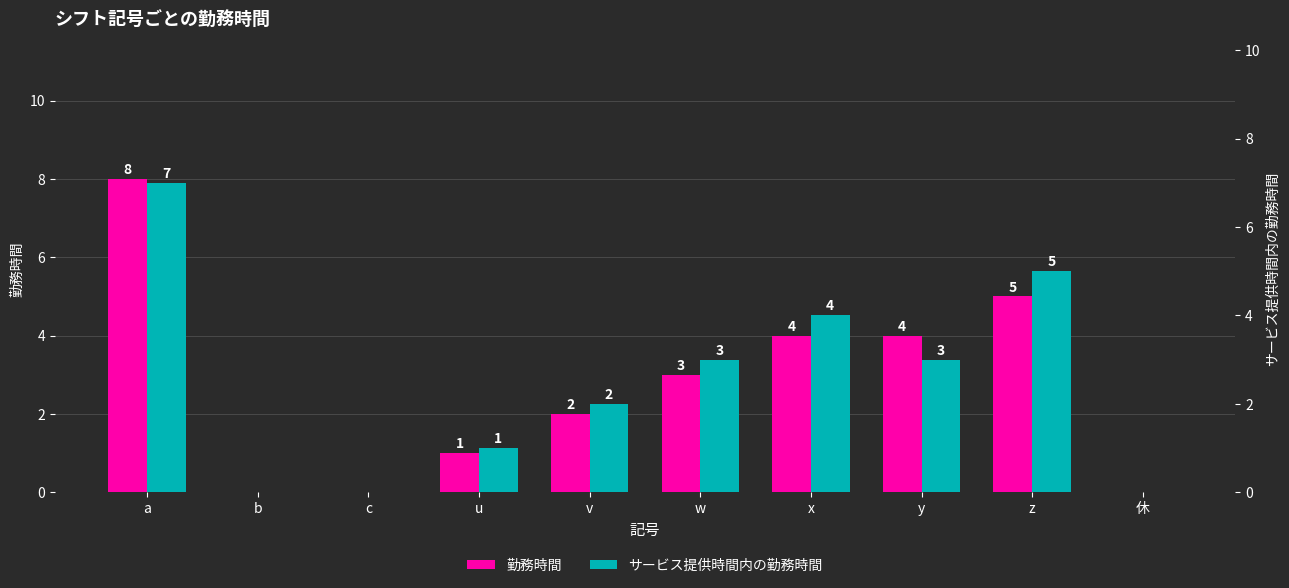

The value of 勤務時間 at z is 5. True or false?

True